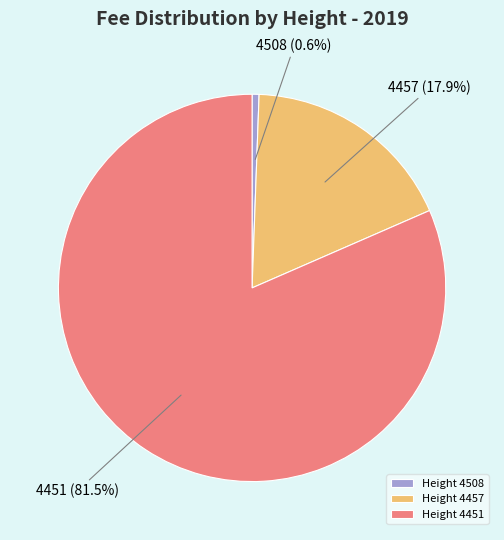

What portion of the pie excludes 4508?

99.4%